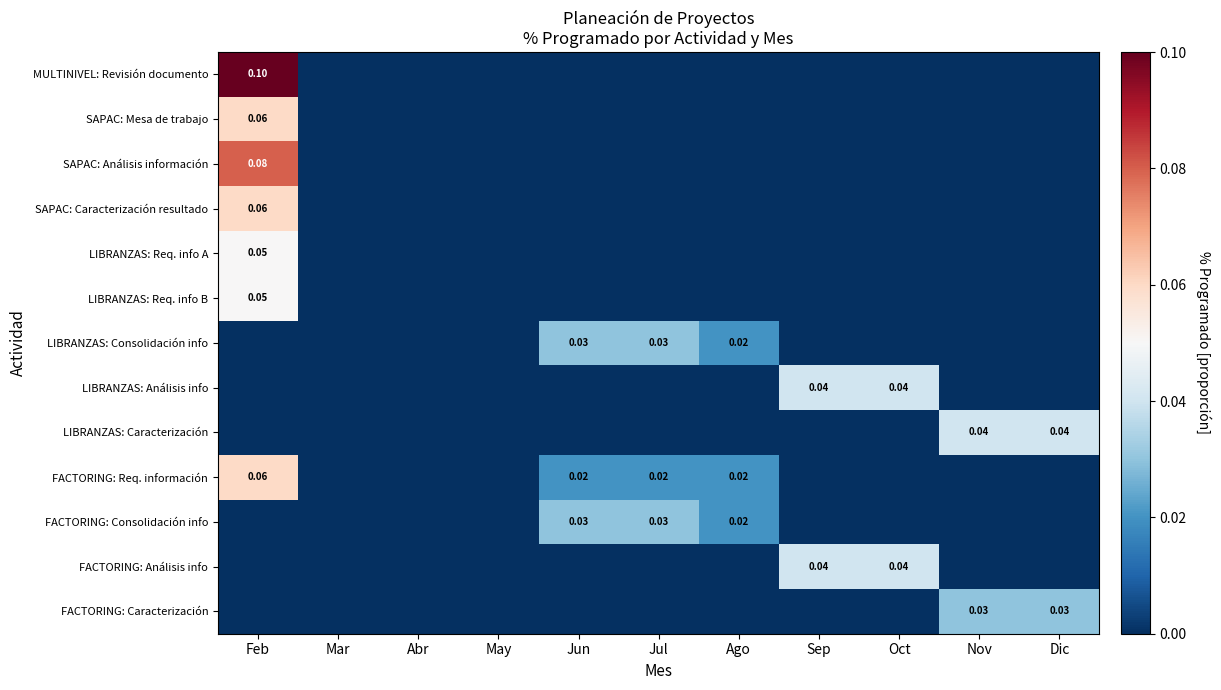

At which label does LIBRANZAS: Consolidación info reach its minimum?

Feb